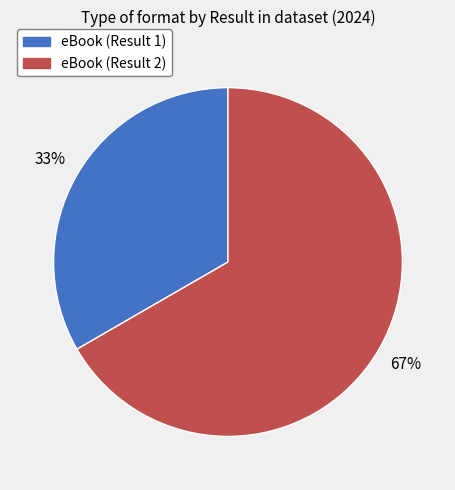

Is the sum of eBook (Result 2) and eBook (Result 1) greater than half?

Yes